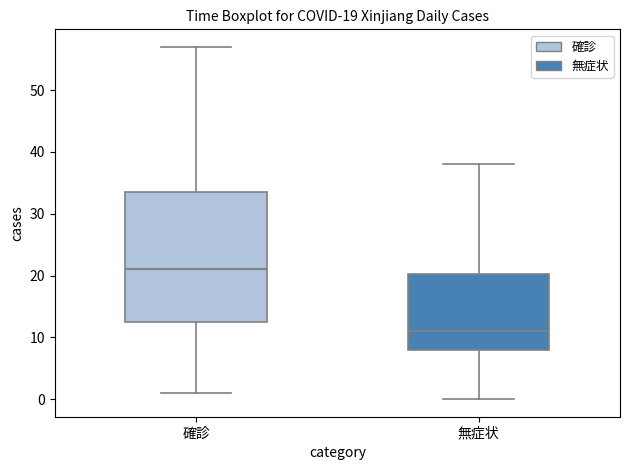

Which box's median line is the highest?

確診